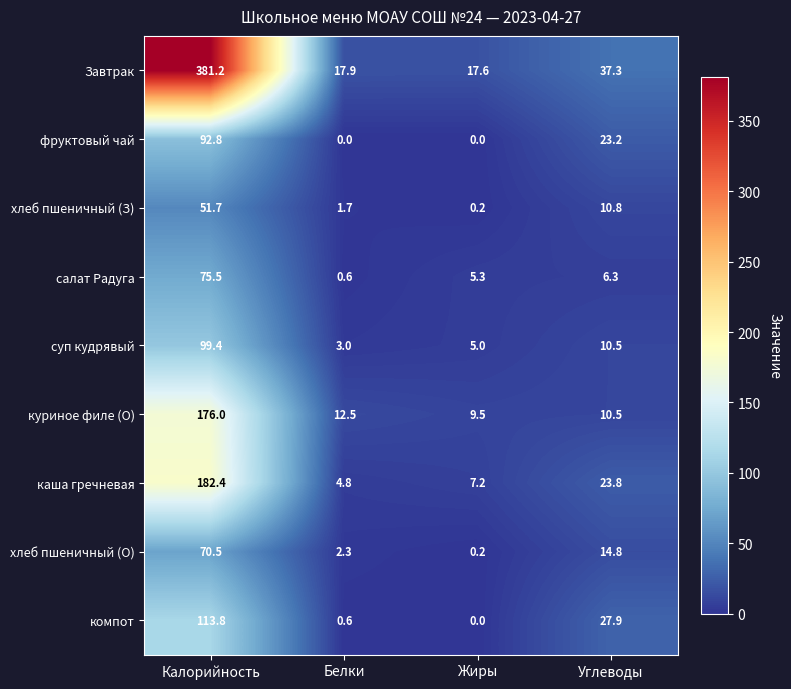

Which series has the widest spread of values?

Завтрак